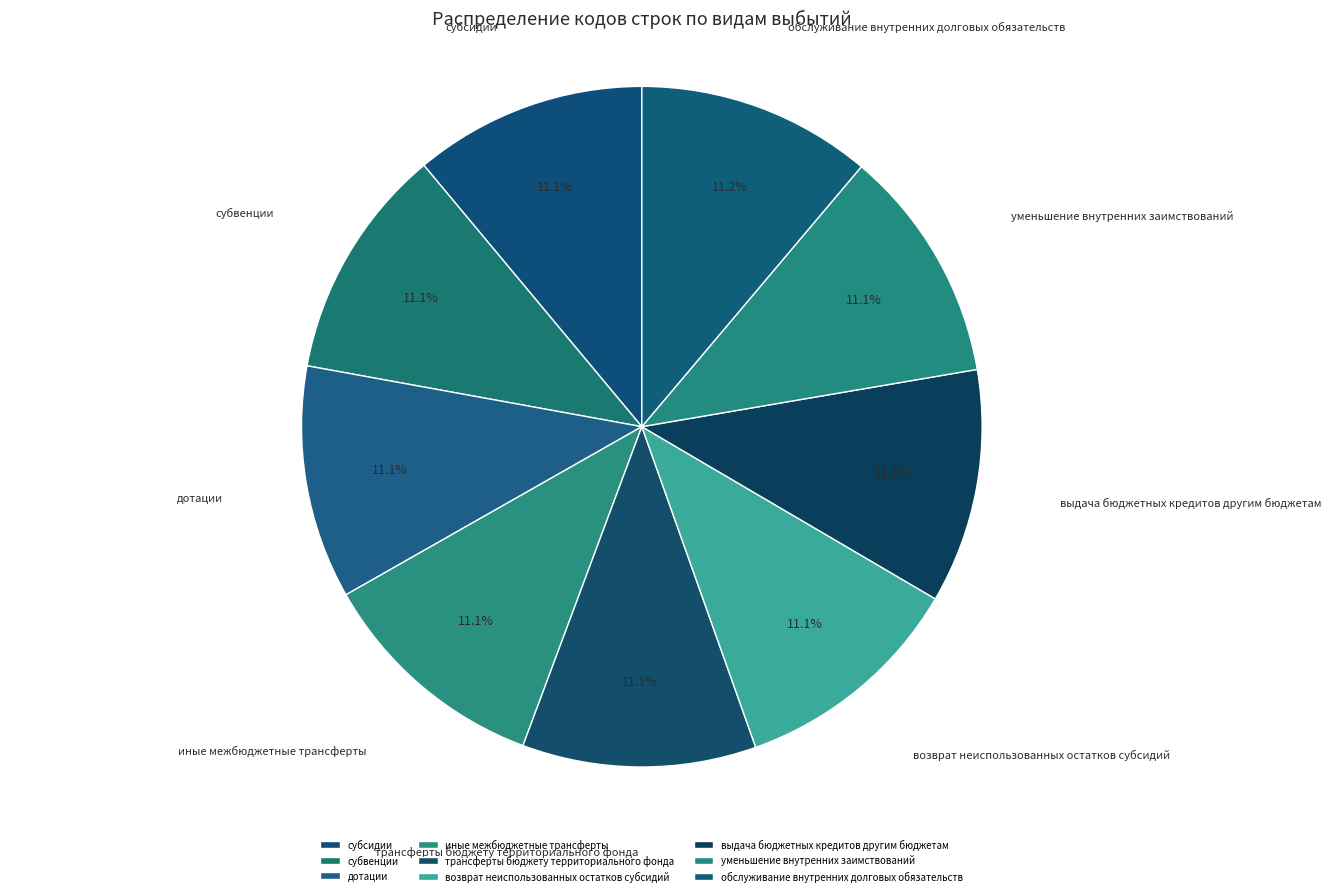

What percentage is the трансферты бюджету территориального фонда slice, to the nearest percent?

11%